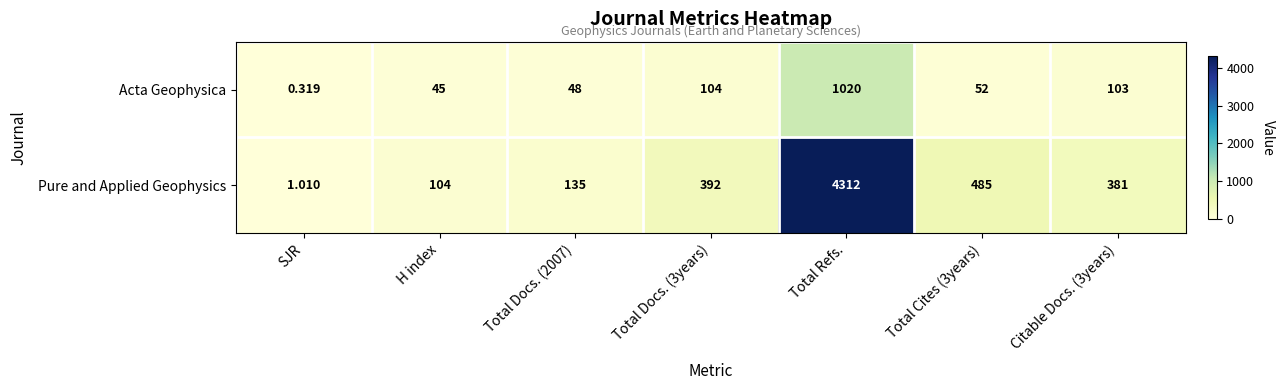

At how many categories does at least one series exceed 2100?

1